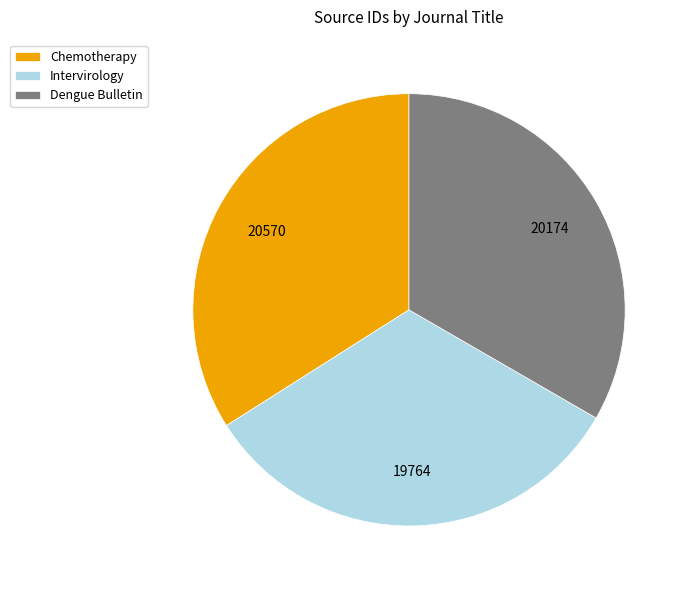

Which slice is the largest?

Chemotherapy